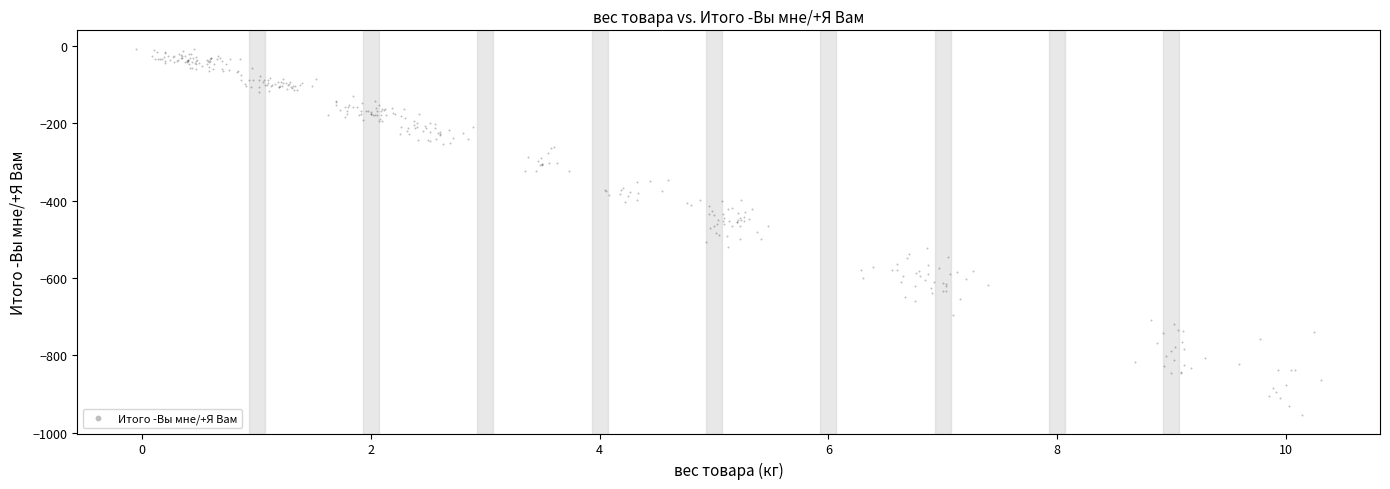

What is the range of X values (max minus min)?

10.4